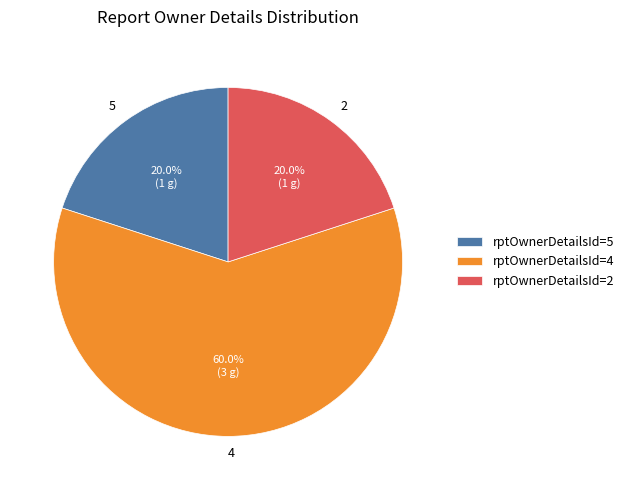

Does 5 account for over 50% of the chart?

No